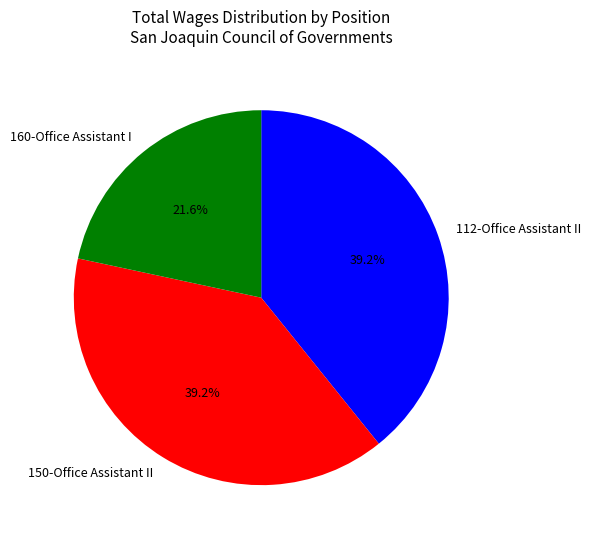

The 160-Office Assistant I slice represents 10% of the pie. True or false?

False